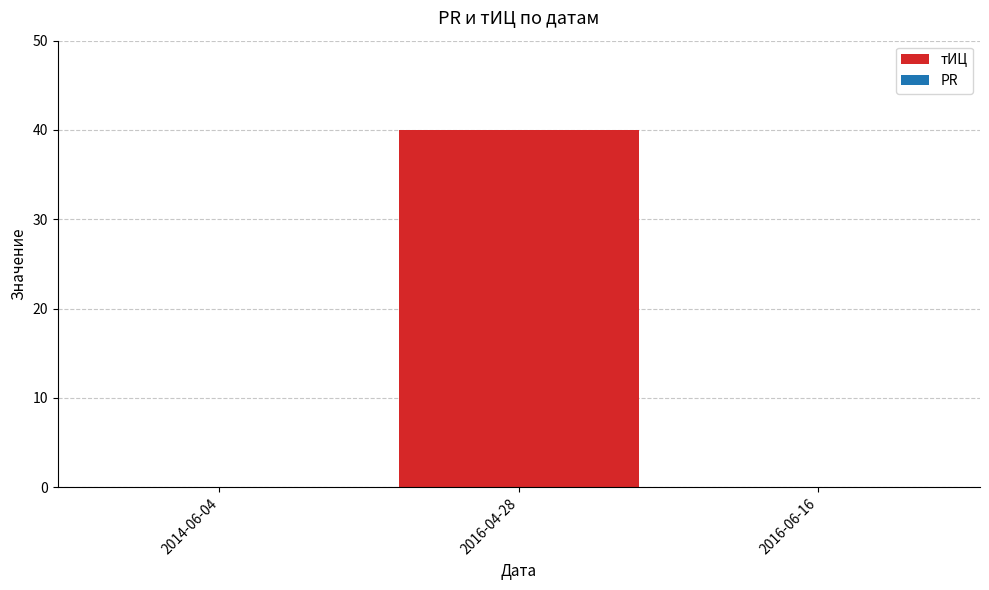

How many categories are shown in the chart?

3